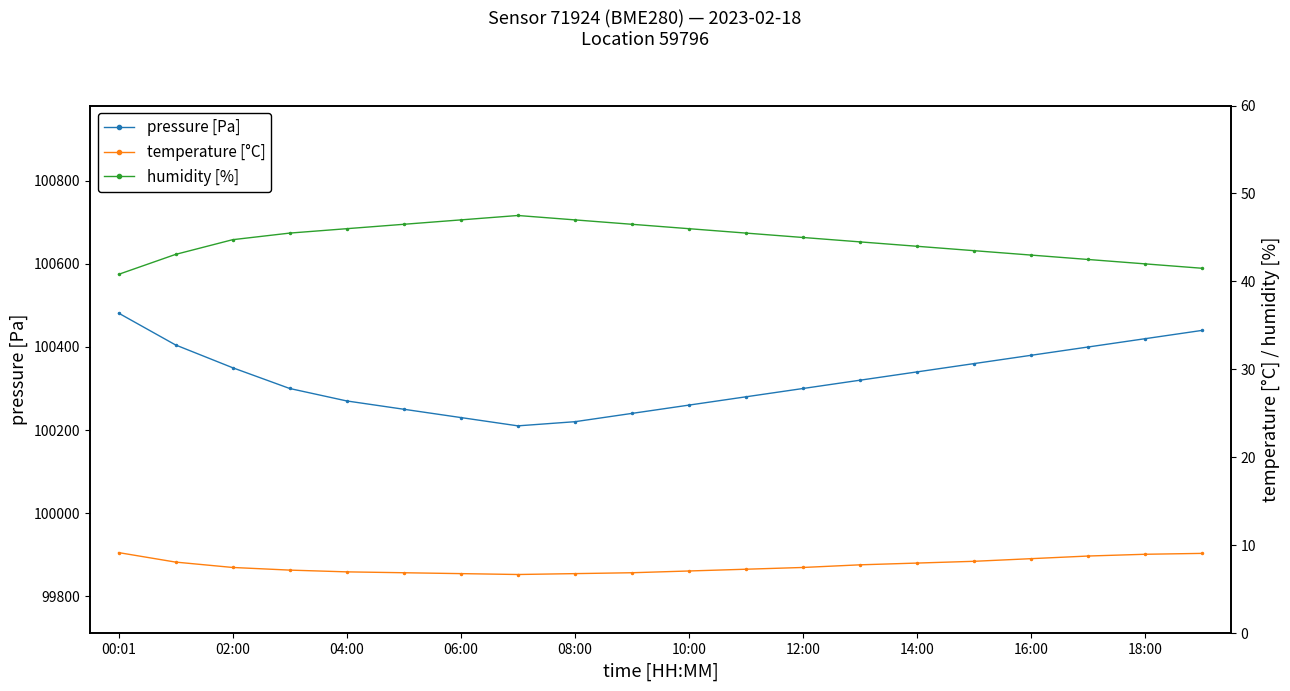

What position from the right is 13?

7